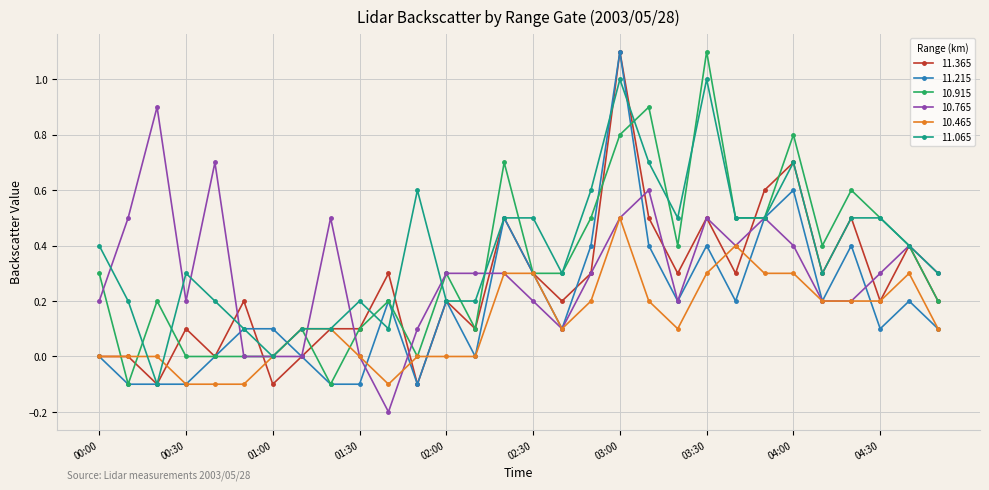

Does the chart have visible grid lines?

Yes